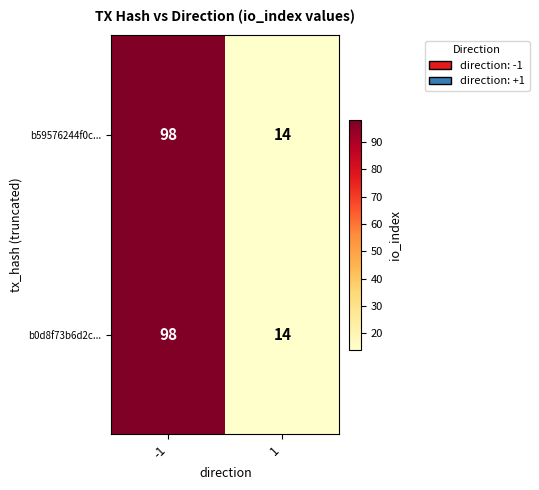

What is the total value across all series at 1?

28